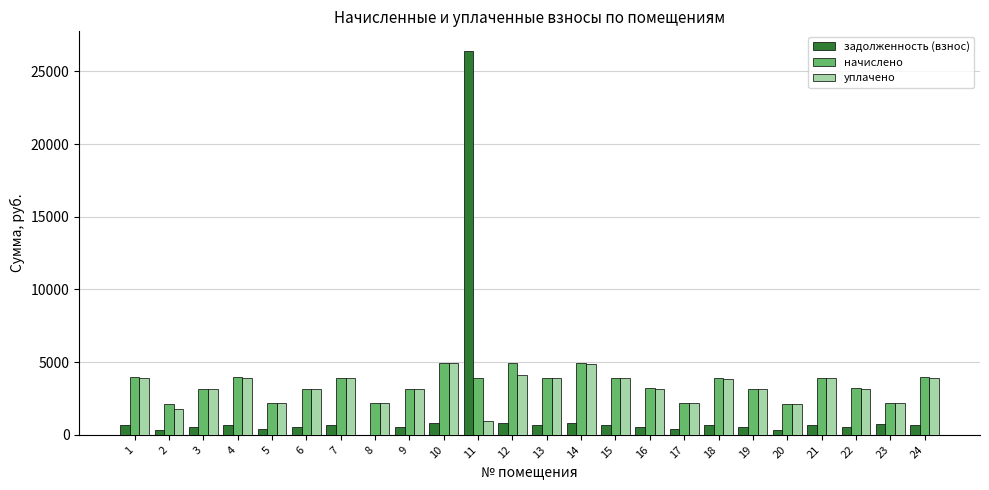

Which series has the widest spread of values?

задолженность (взнос)